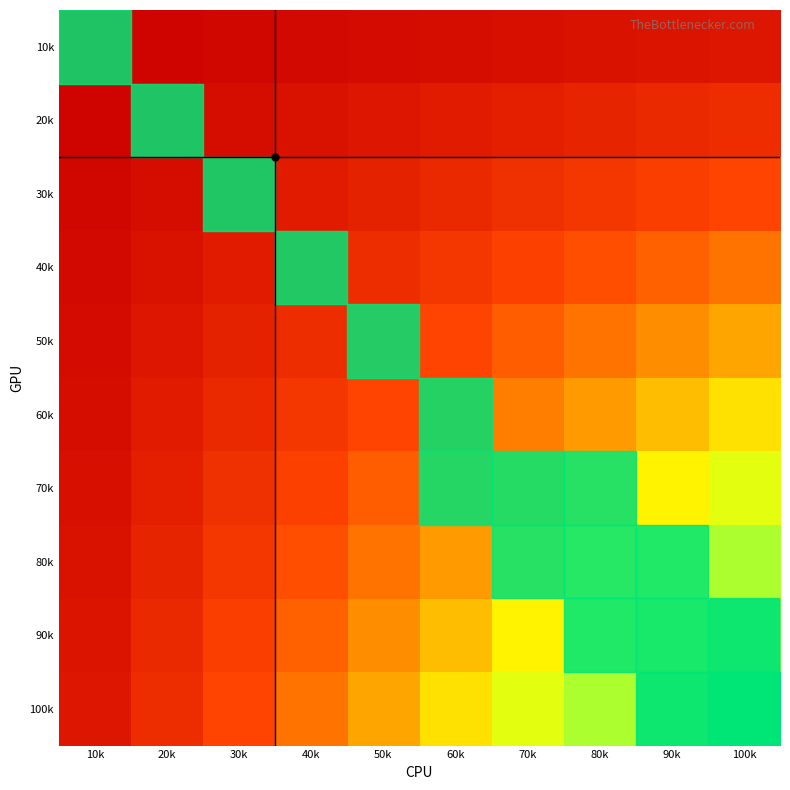

At which category does the chart reach its minimum across all series?

10k